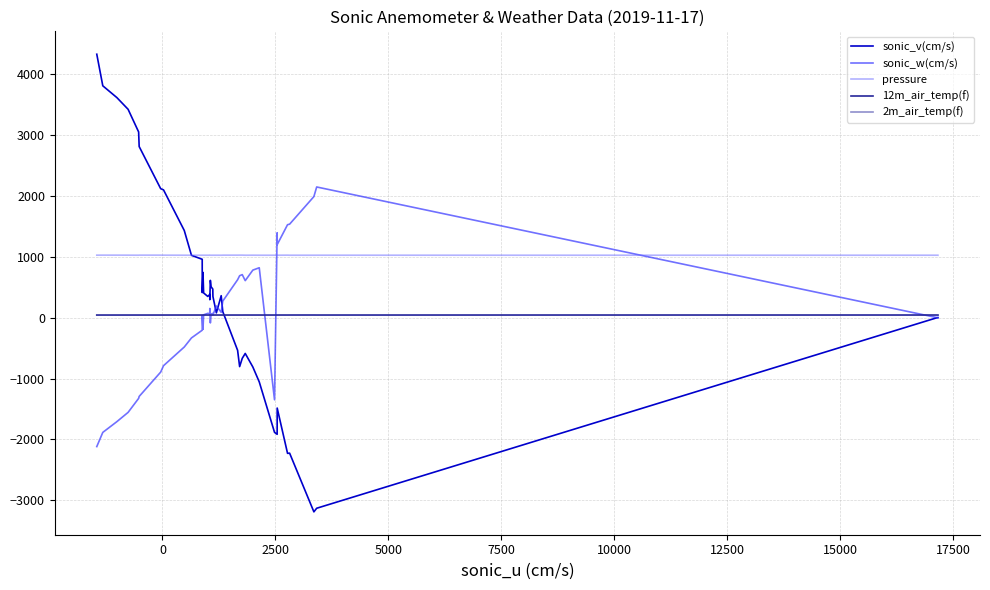

Which series has the largest range (max minus min)?

sonic_v(cm/s)